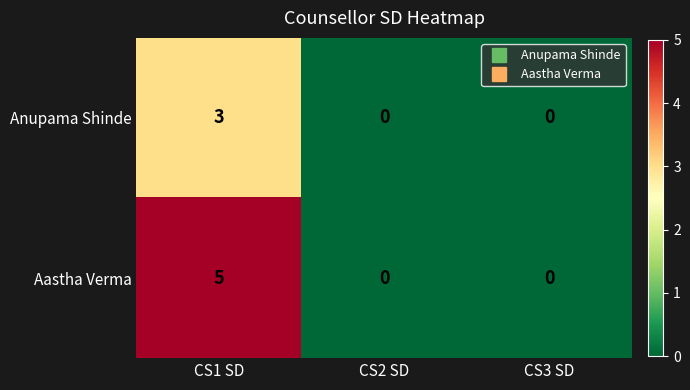

List the series in order of their peak value, highest first.

Aastha Verma, Anupama Shinde